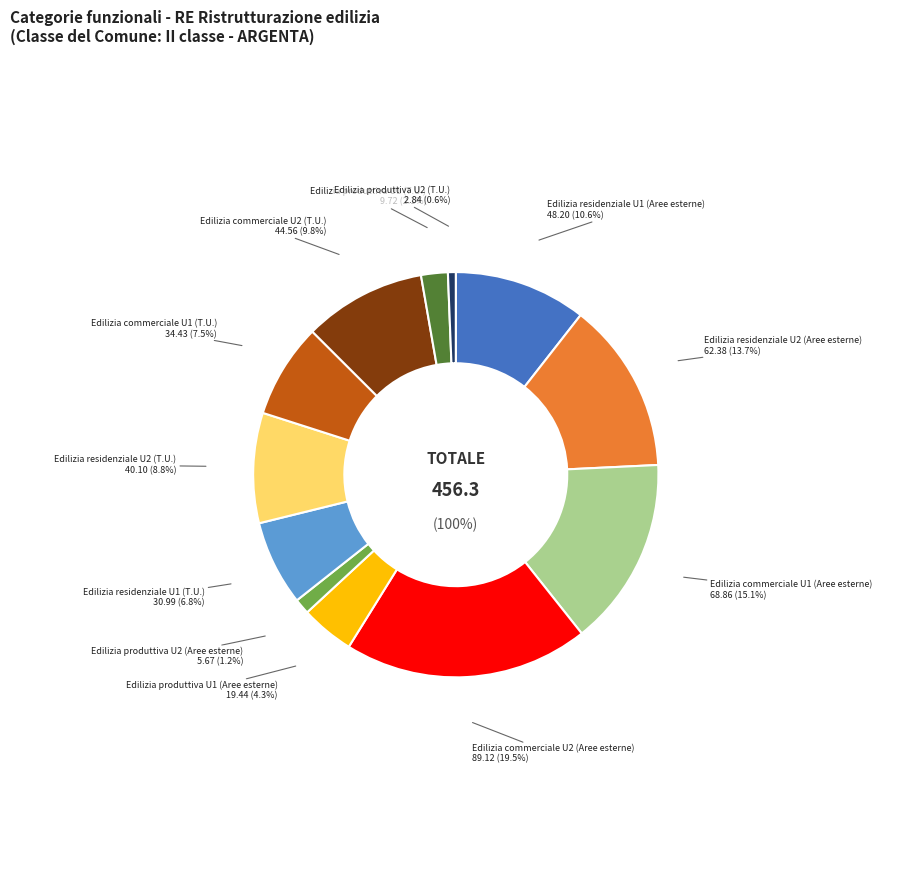

Is Edilizia produttiva U1 (Aree esterne) the majority of the pie?

No